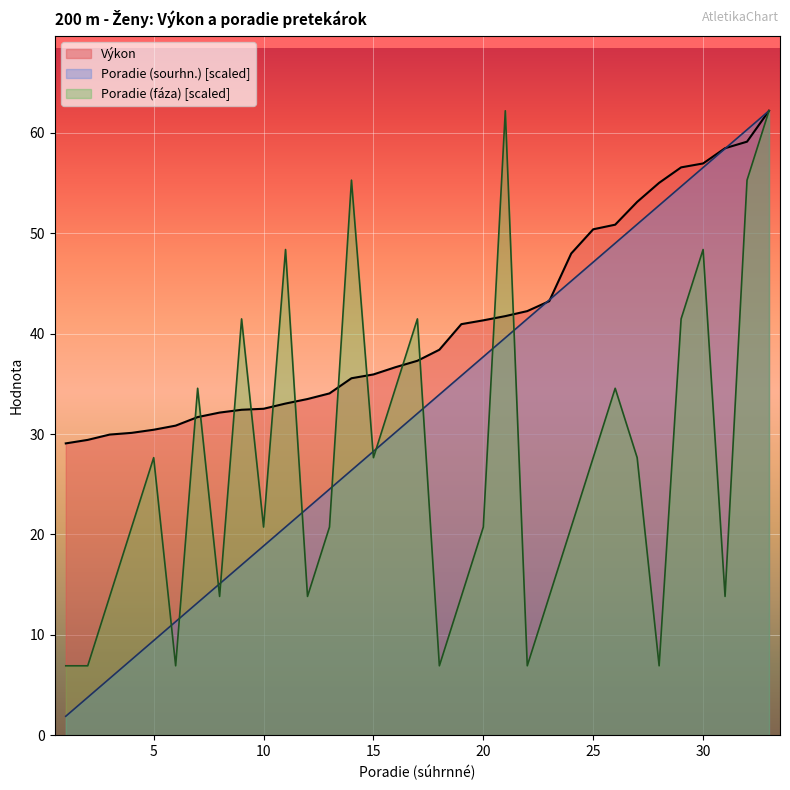

The value of Poradie (sourhn.) at 21 is 39.6. True or false?

True